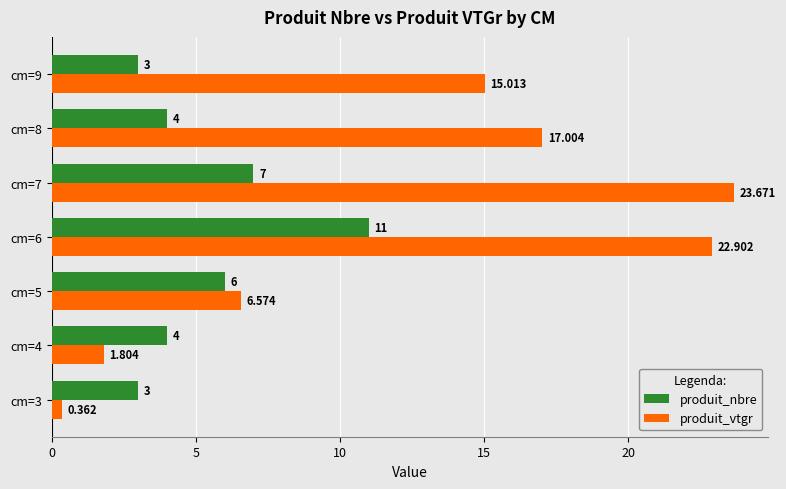

Where is produit_vtgr nearest to the value 12?

cm=9